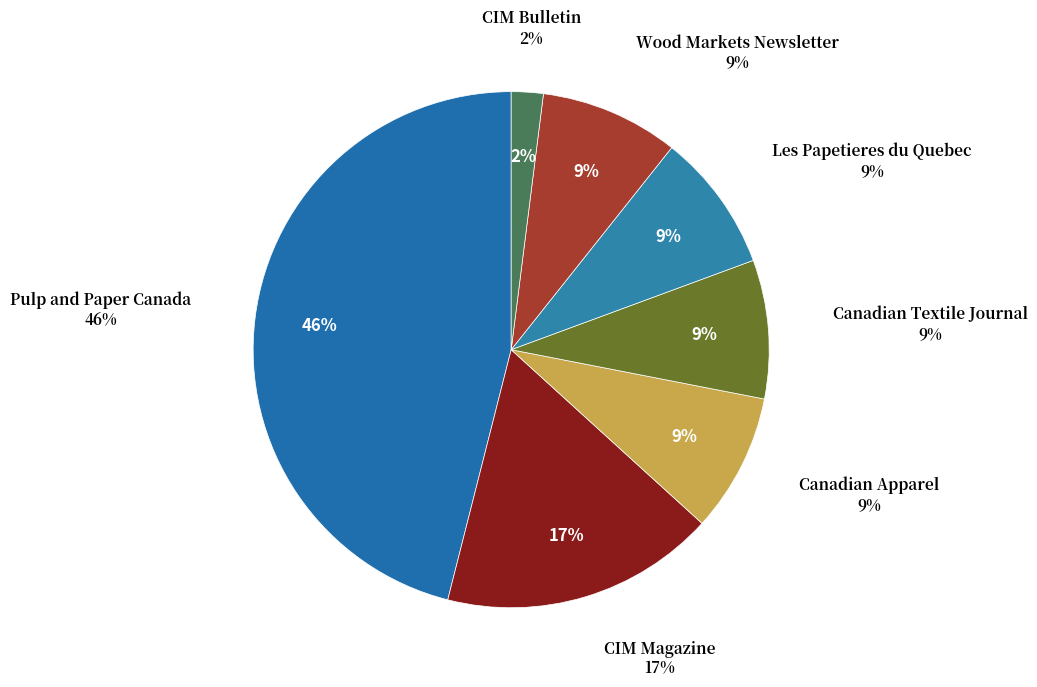

How many segments does this pie chart have?

7